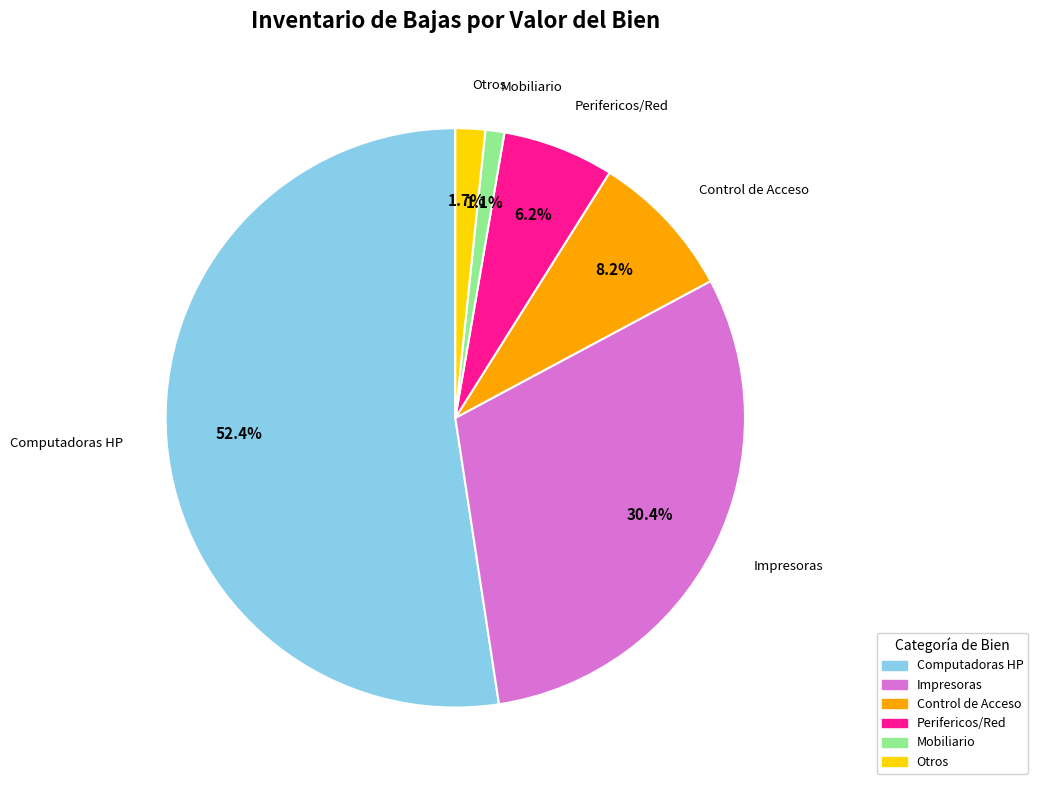

Does any single category account for the majority?

Yes